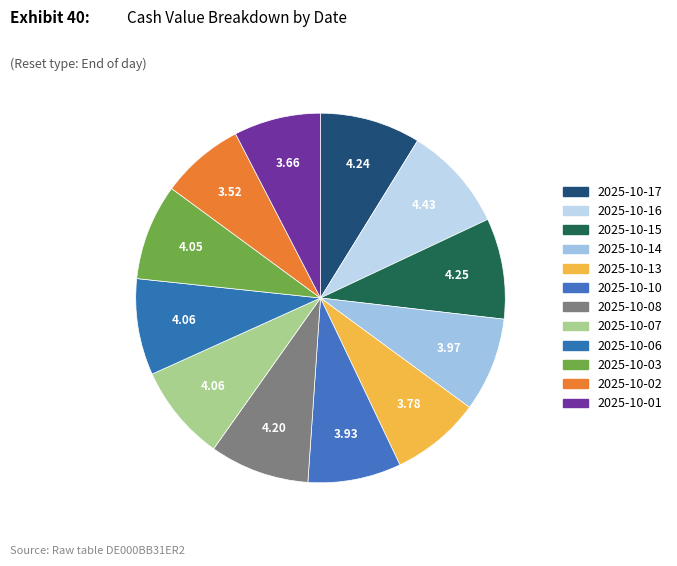

How many segments does this pie chart have?

12